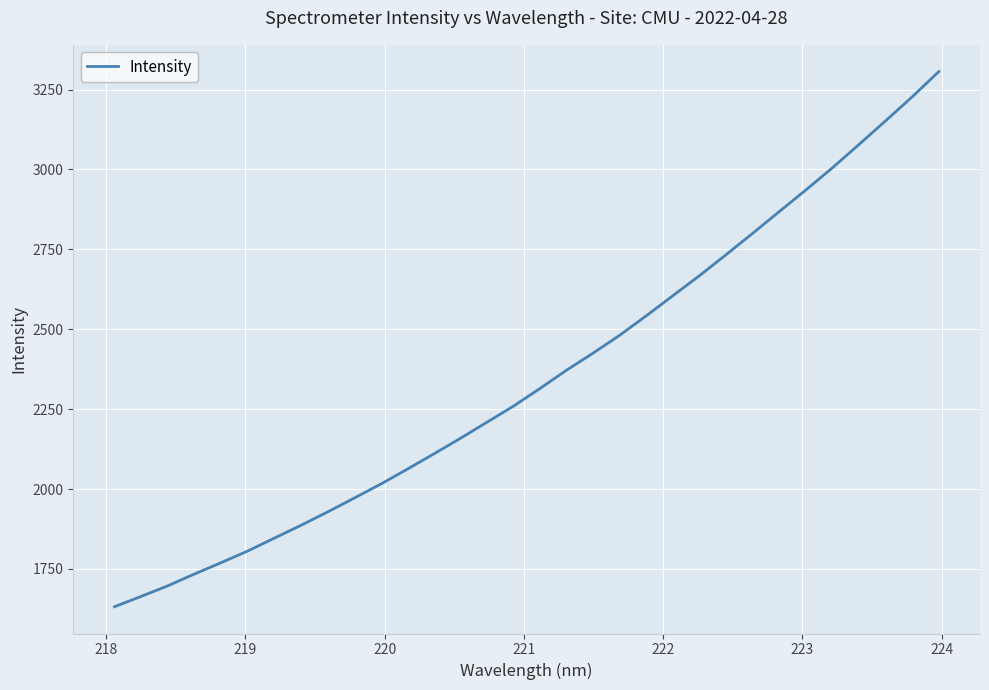

What is the difference between the maximum and minimum values?

1674.7